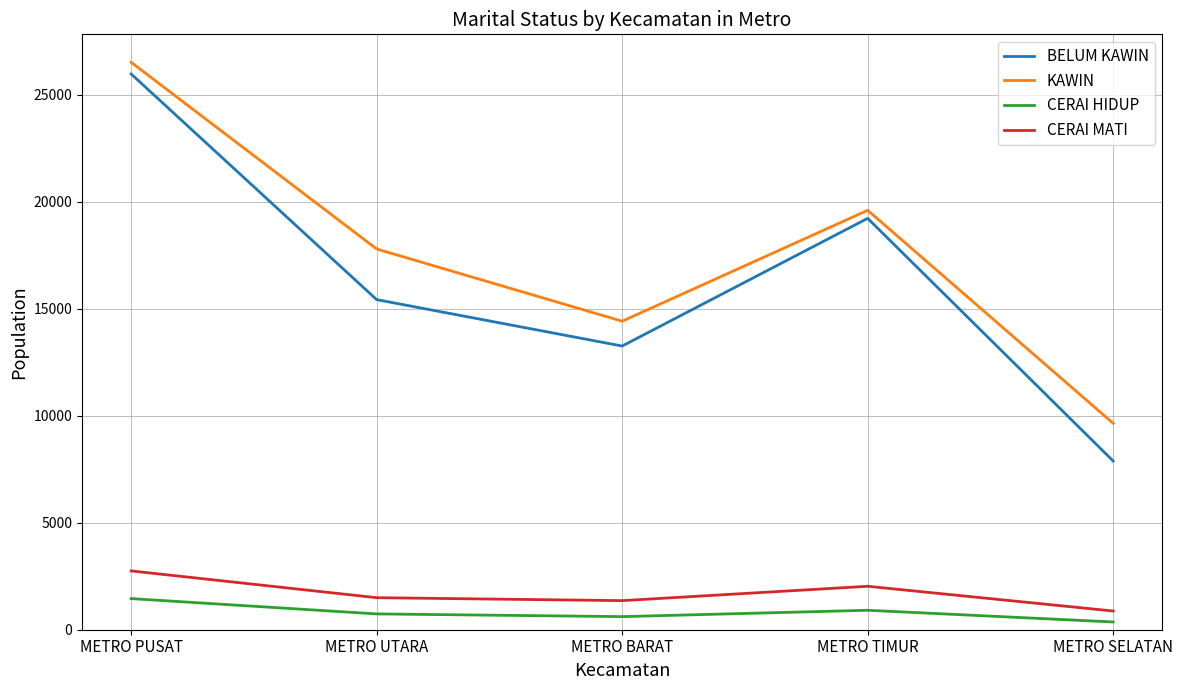

List the series in order of their peak value, highest first.

KAWIN, BELUM KAWIN, CERAI MATI, CERAI HIDUP